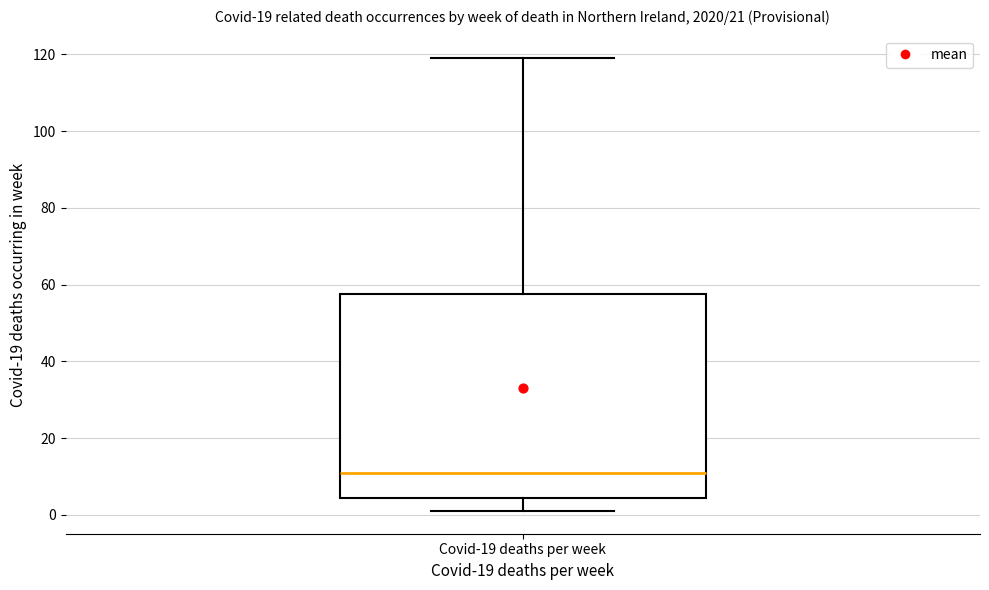

Where is the upper edge of the box for Covid-19 deaths per week on the y-axis? The values are not printed on the chart, so give them approximately, as read against the axis.

58